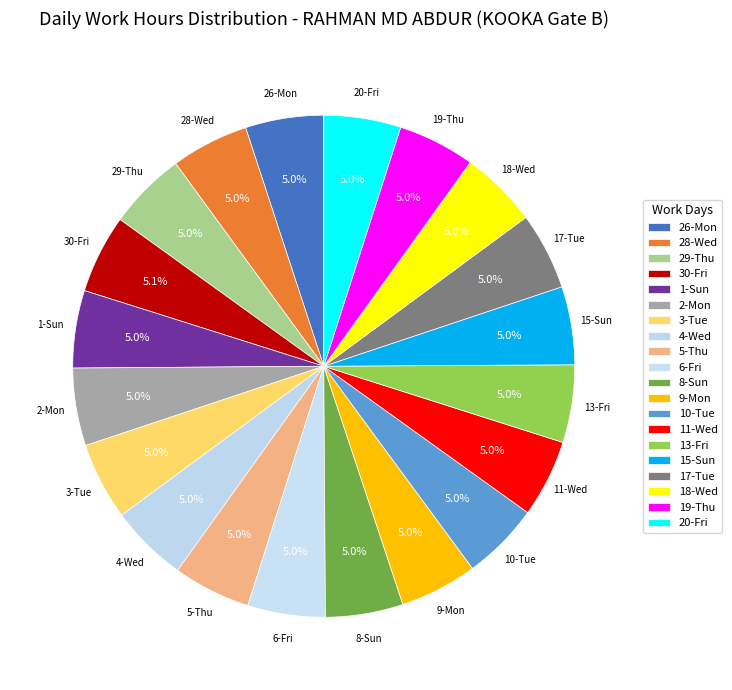

Is there a majority slice in this chart?

No